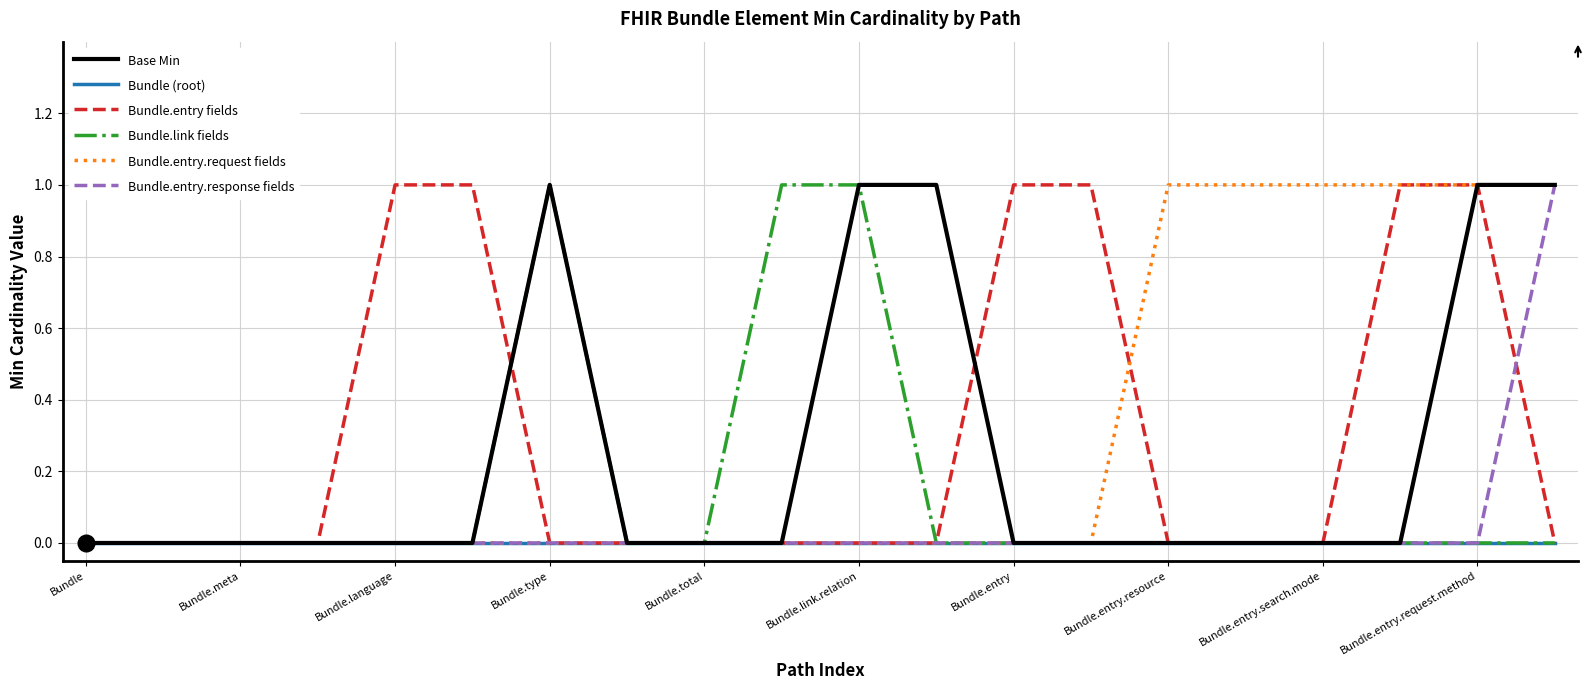

What are all the series names shown in the legend?

Base Min, Bundle (root), Bundle.entry fields, Bundle.link fields, Bundle.entry.request fields, Bundle.entry.response fields